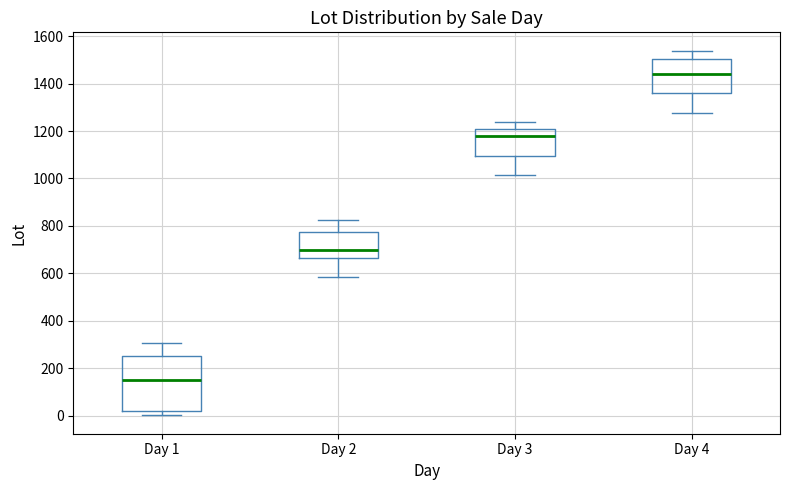

Where is the upper edge of the box for Day 2 on the y-axis? The values are not printed on the chart, so give them approximately, as read against the axis.

780